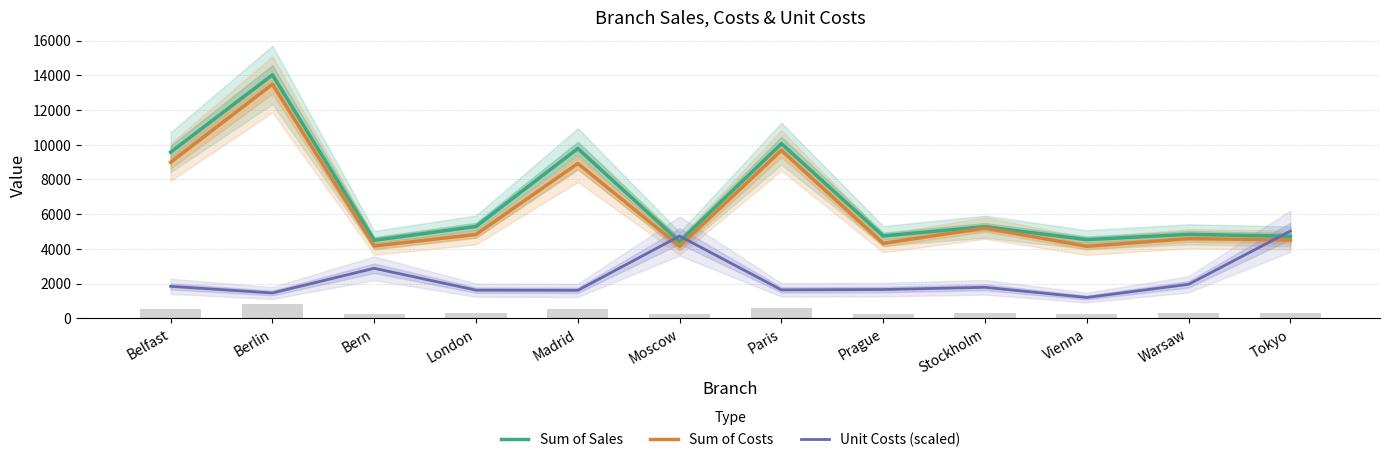

What are all the series names shown in the legend?

Sum of Sales, Sum of Costs, Unit Costs (scaled)